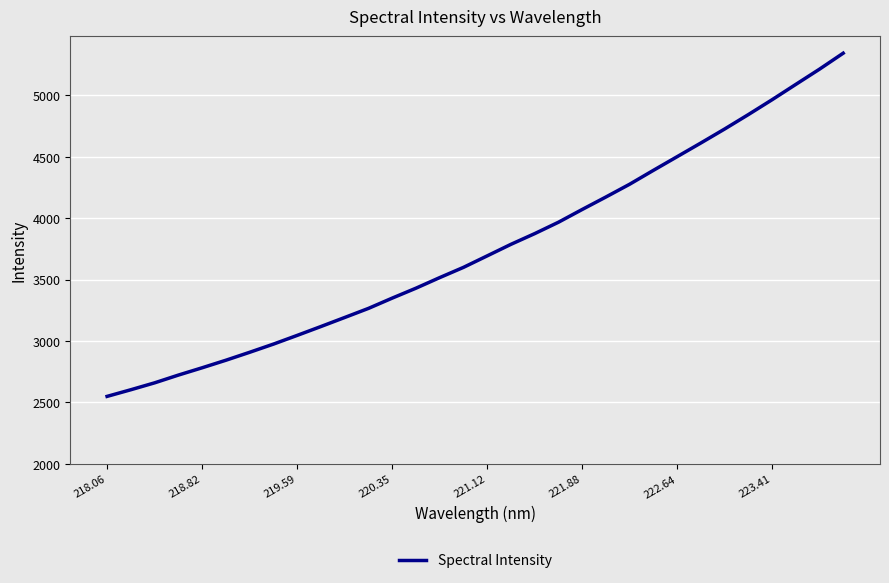

What is the minimum value shown in the chart?

2549.7